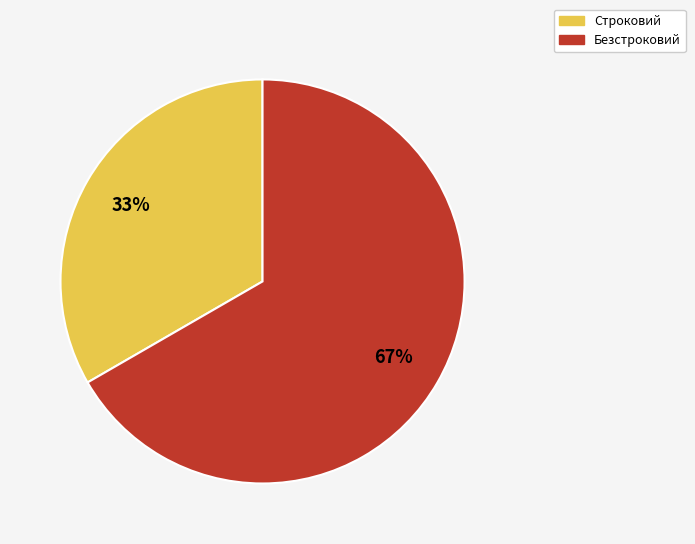

Count the number of slices in the pie.

2